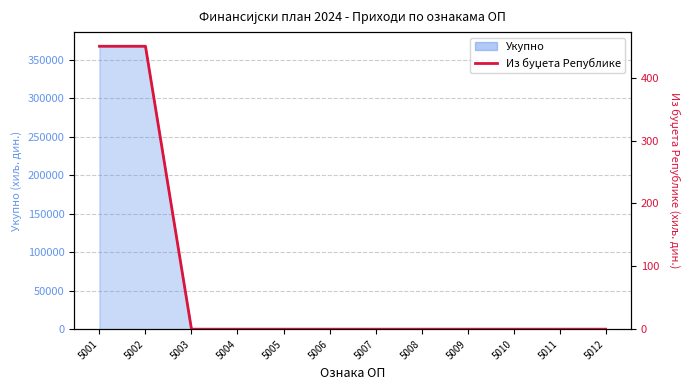

True or false: the data shows 0 at 5011.

True